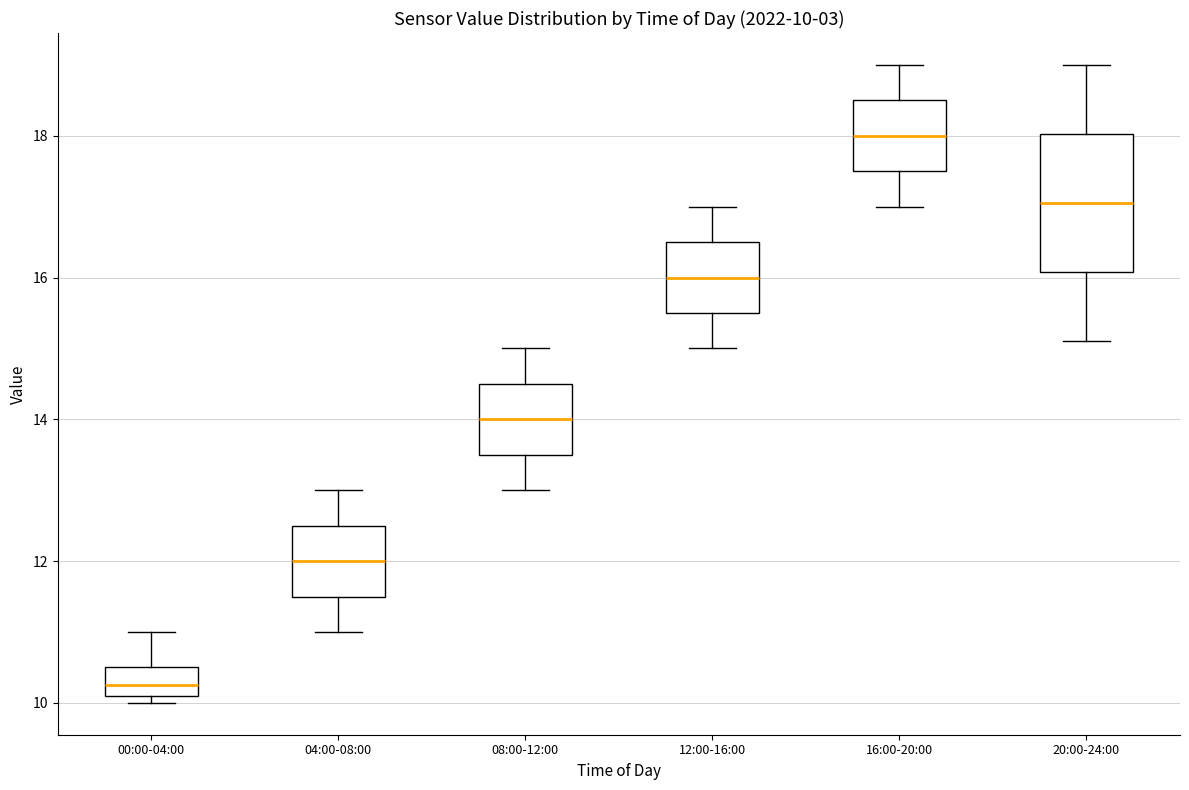

Comparing the boxes themselves (not the whiskers), which one is the tallest?

20:00-24:00